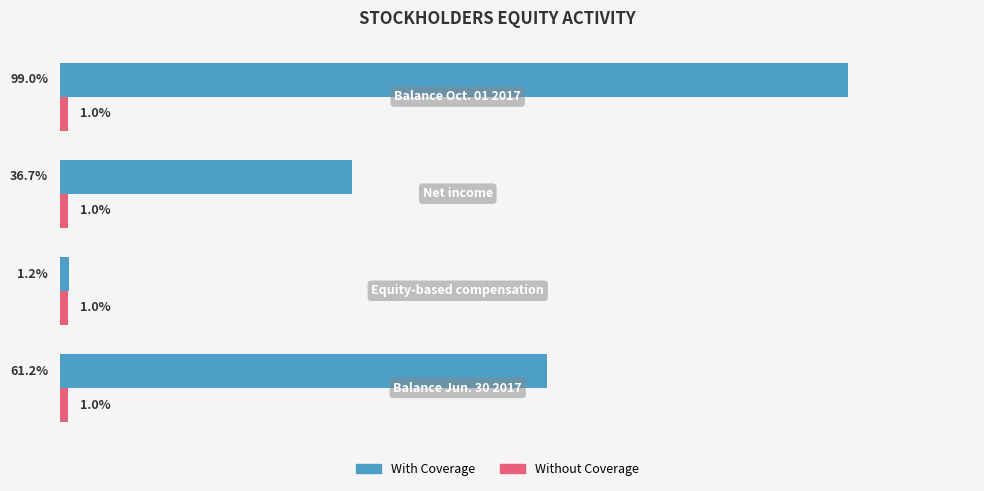

Which series has the largest range (max minus min)?

With Coverage